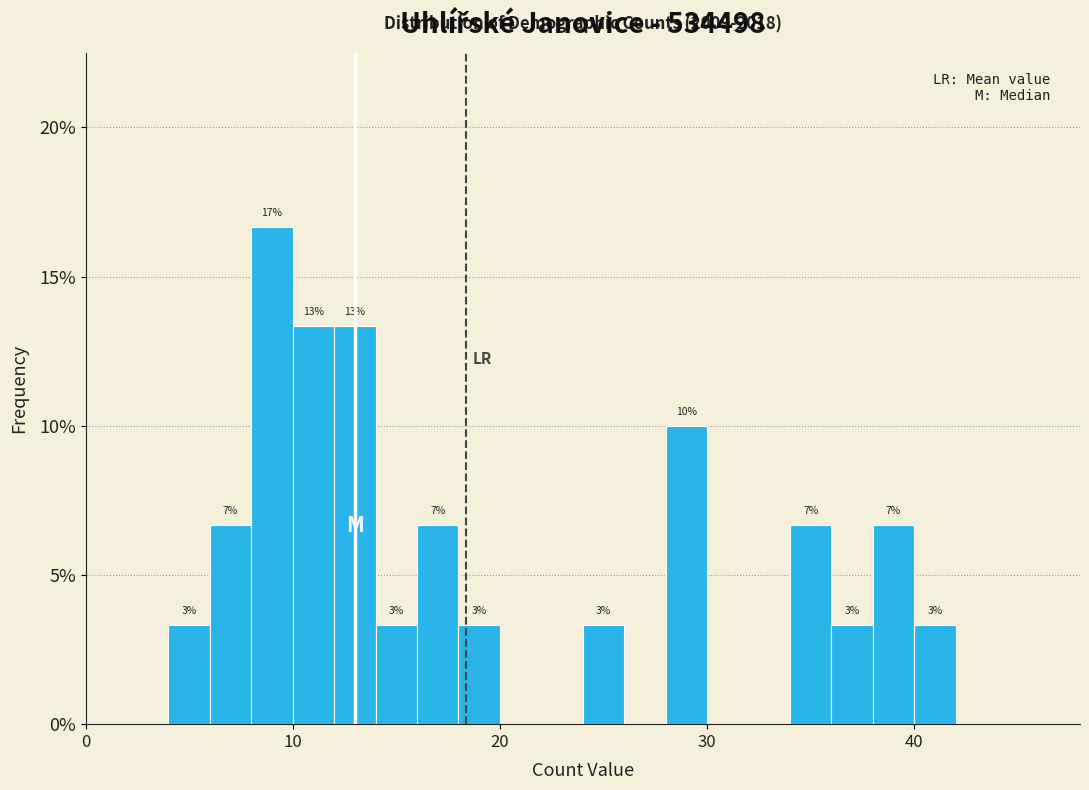

Read against the x-axis, roughly where is the centre of the tallest bar?

9